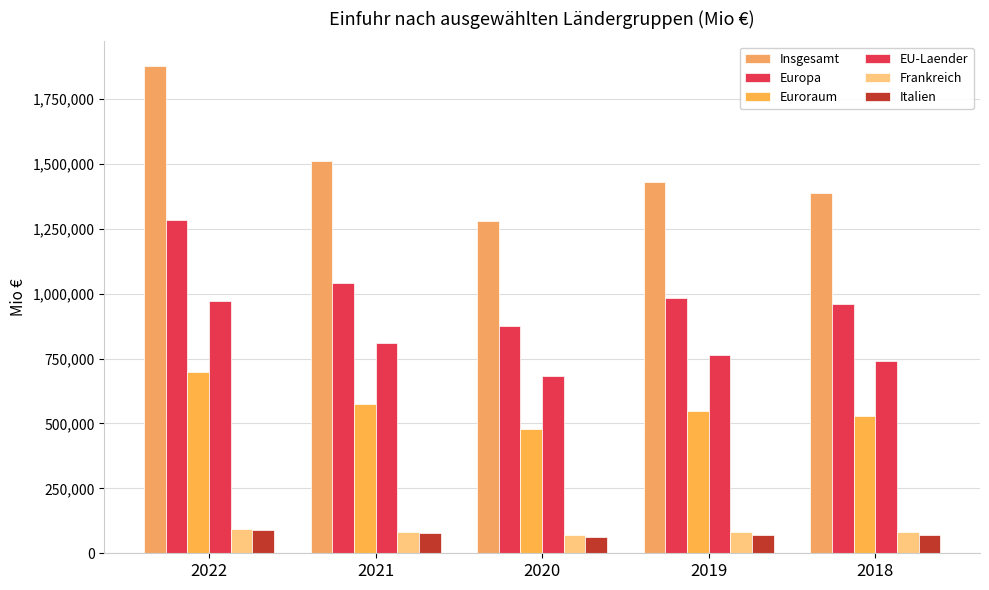

How many groups of bars are there?

5